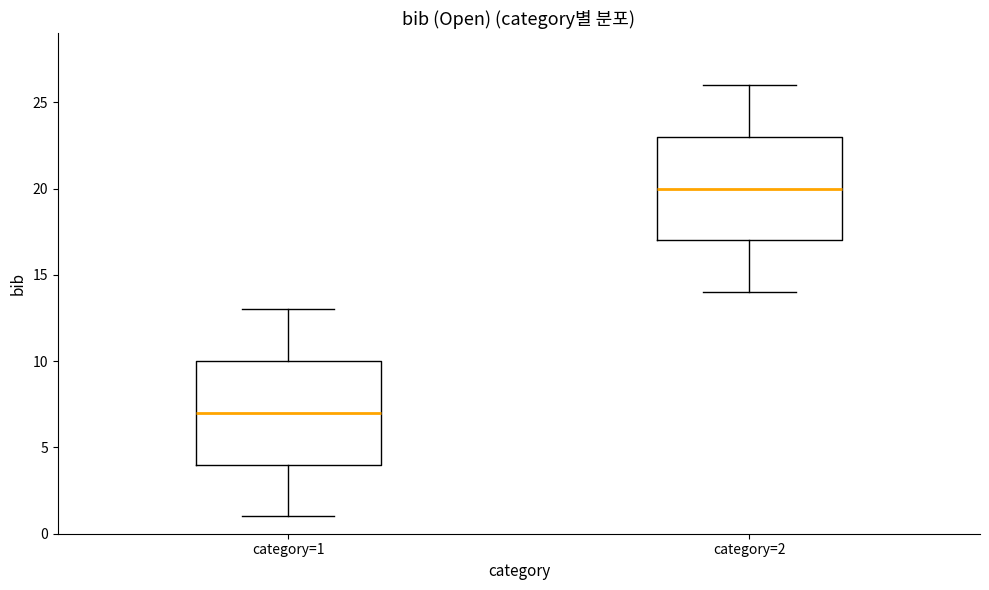

Reading left to right, read every box against the y-axis: the position of its median line, the range the box covers, and the ends of its whiskers. The values are not printed on the chart, so give them approximately, as read against the axis.

category=1: median 7, box 4 to 10, whiskers 1 to 13
category=2: median 20, box 17 to 23, whiskers 14 to 26